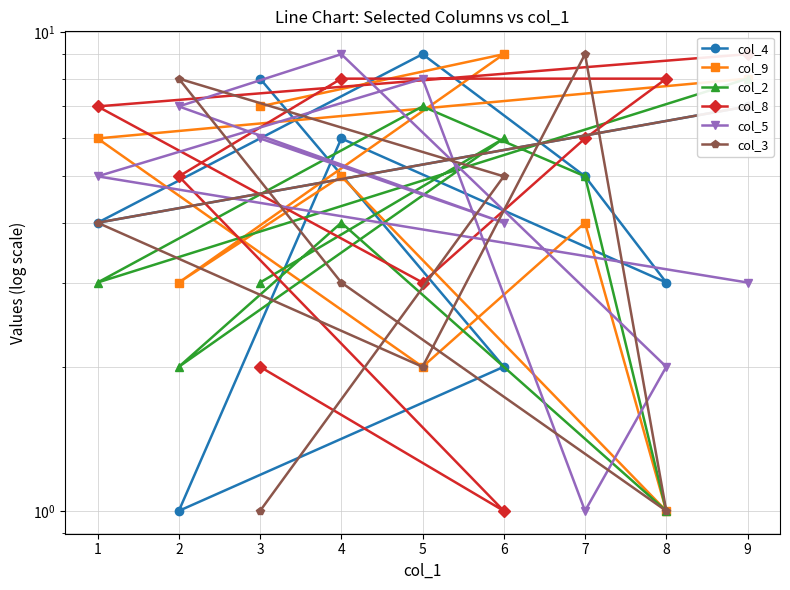

At which label does col_3 first exceed 4?

6